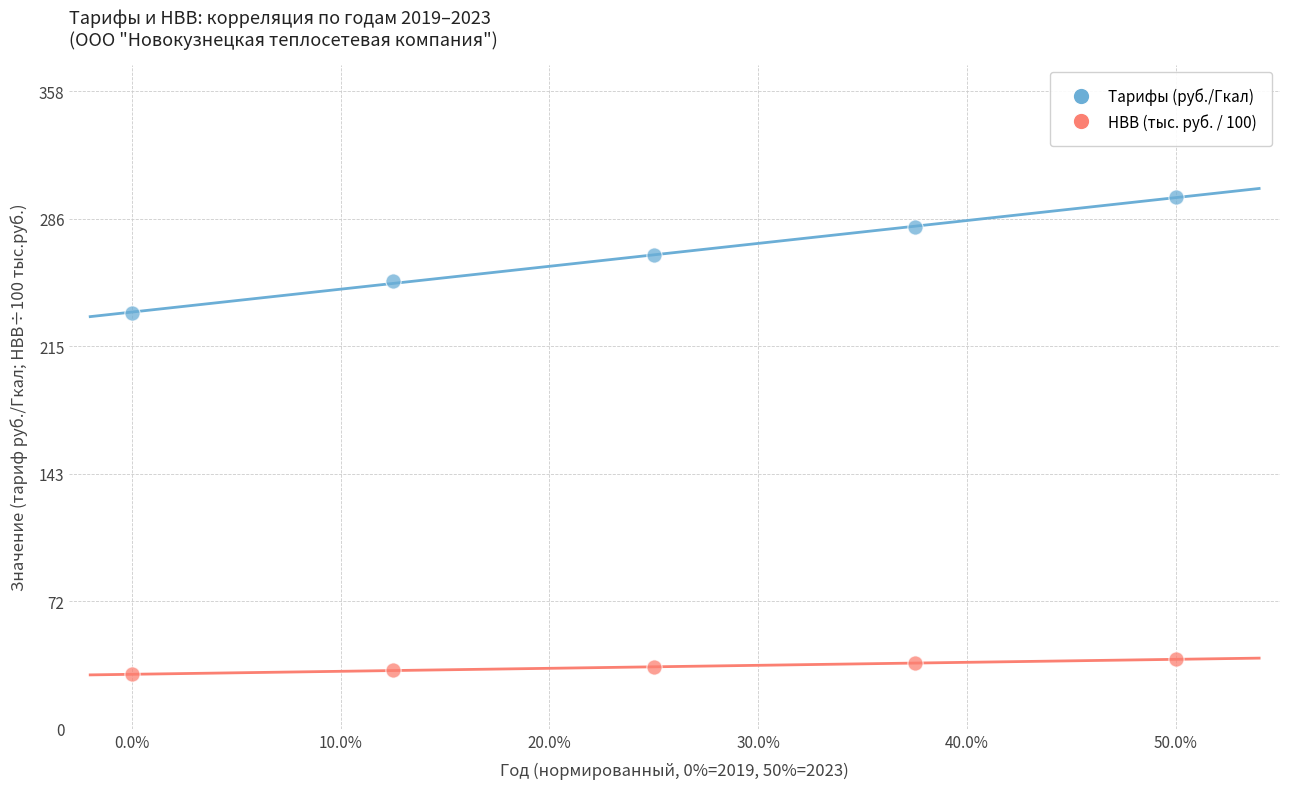

Across all series, what Y value is closest to 164?

233.1